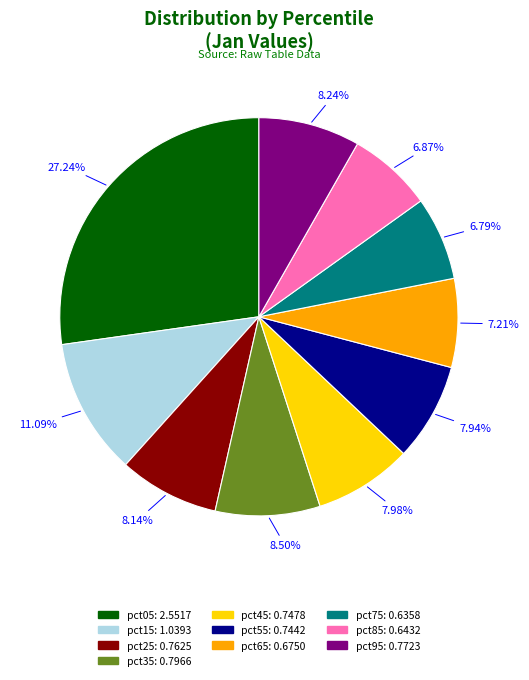

What percentage is NOT represented by pct45?

92.0%